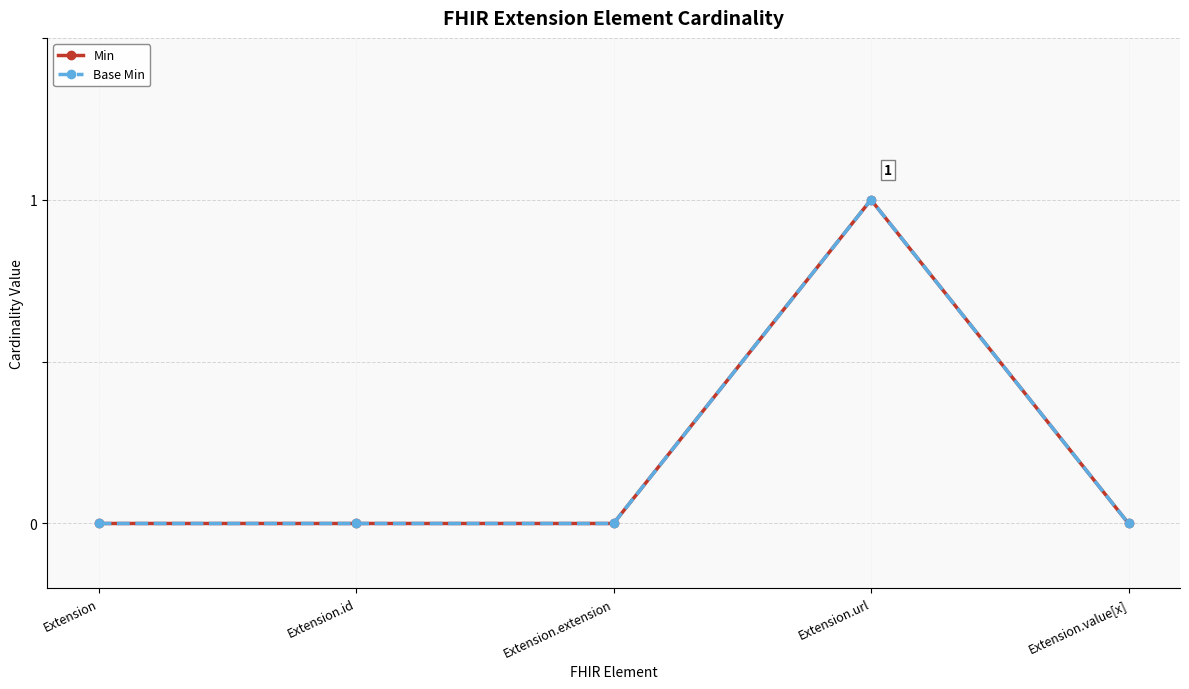

Rank the series by their maximum value, from lowest to highest.

Min, Base Min